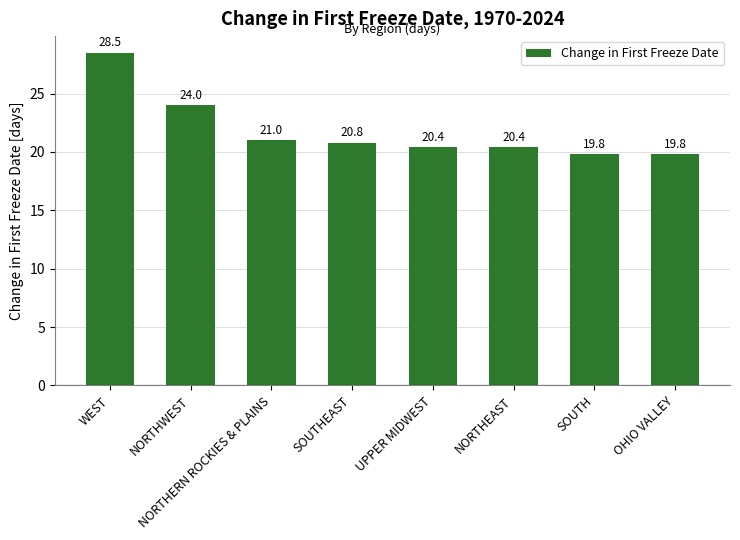

How many data points are less than 20?

2